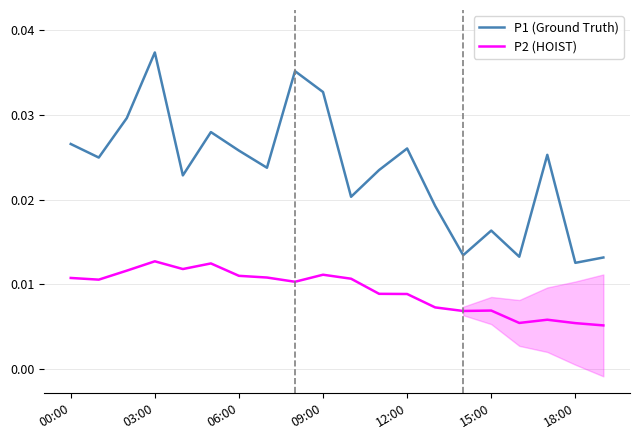

True or false: P2 (HOIST) and P1 (Ground Truth) intersect in this chart.

False